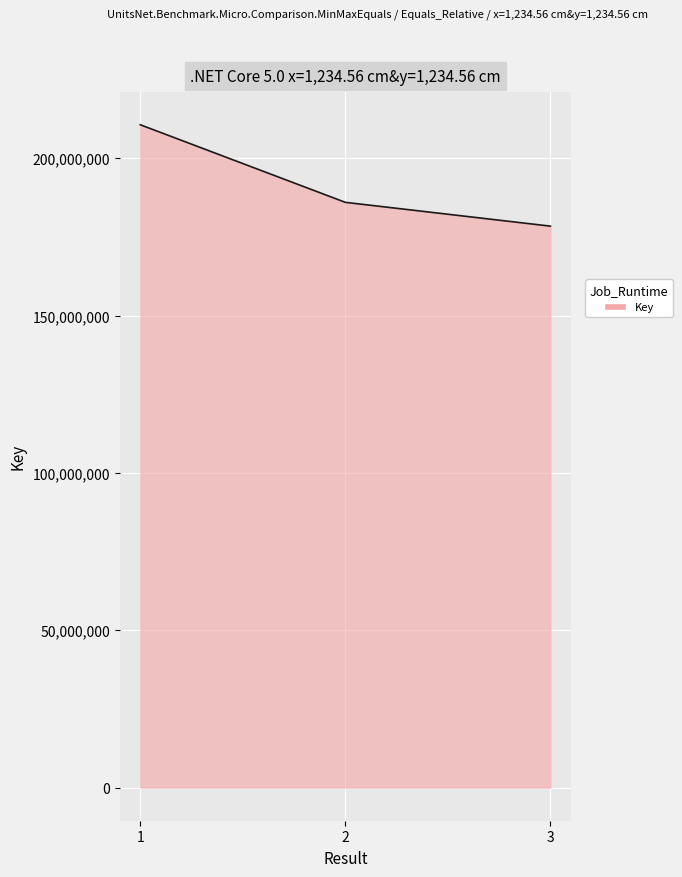

What is the difference between the maximum and minimum values?

32218391